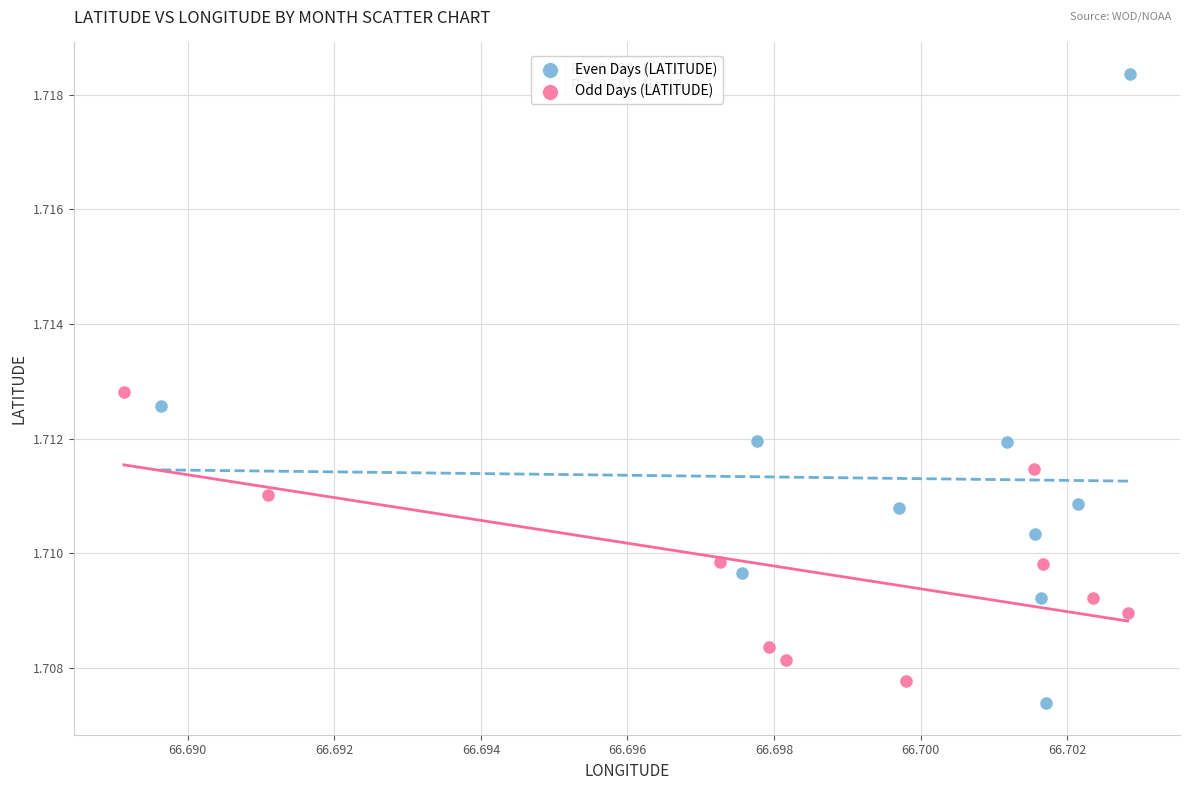

Which series reaches the maximum Y coordinate?

Even Days (LATITUDE)